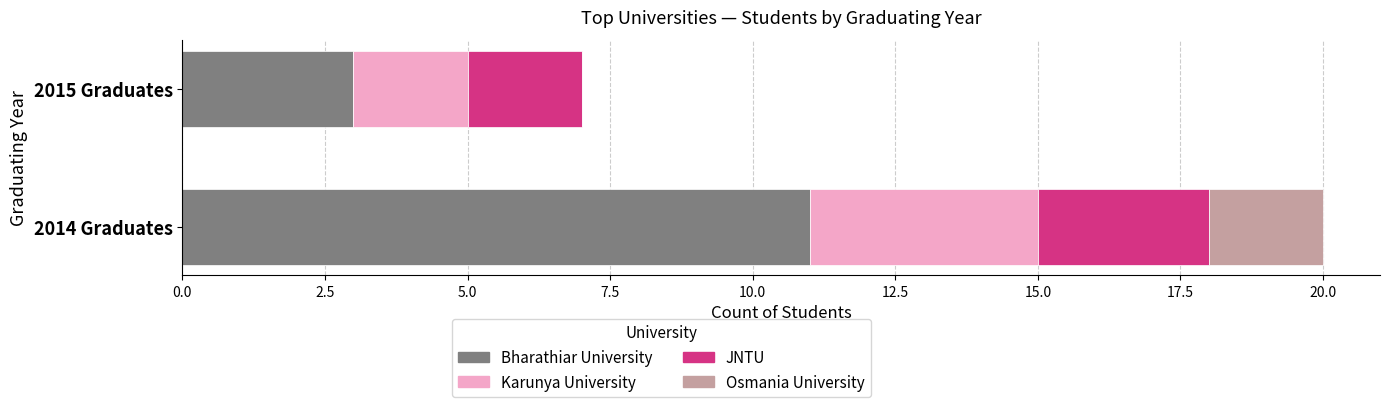

True or false: Bharathiar University has a value of 3 at 2015 Graduates.

True